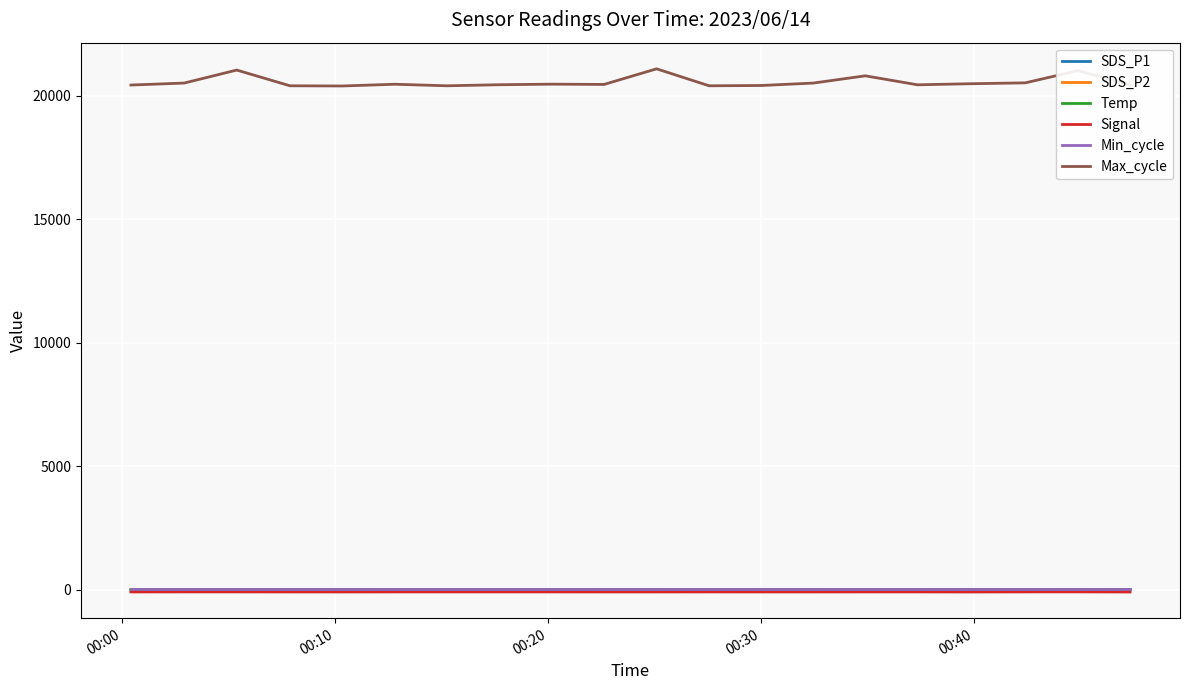

Which series has the largest total across all categories?

Max_cycle